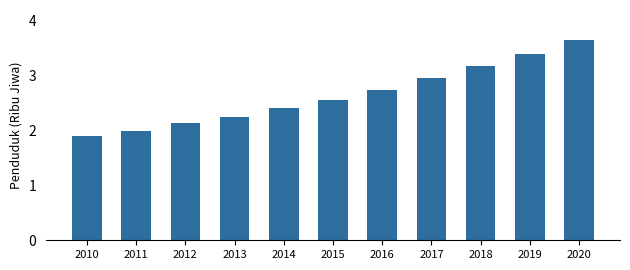

Rank the categories by value from highest to lowest.

2020, 2019, 2018, 2017, 2016, 2015, 2014, 2013, 2012, 2011, 2010